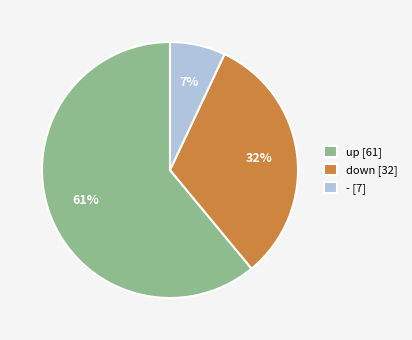

Does up account for over 50% of the chart?

Yes